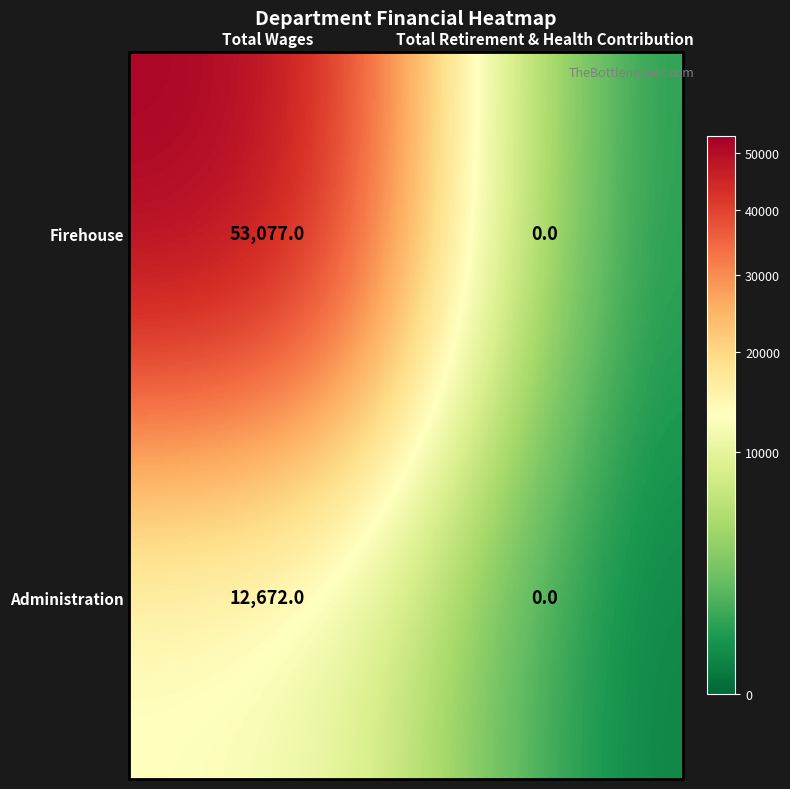

How many positive values does the Administration series have?

1